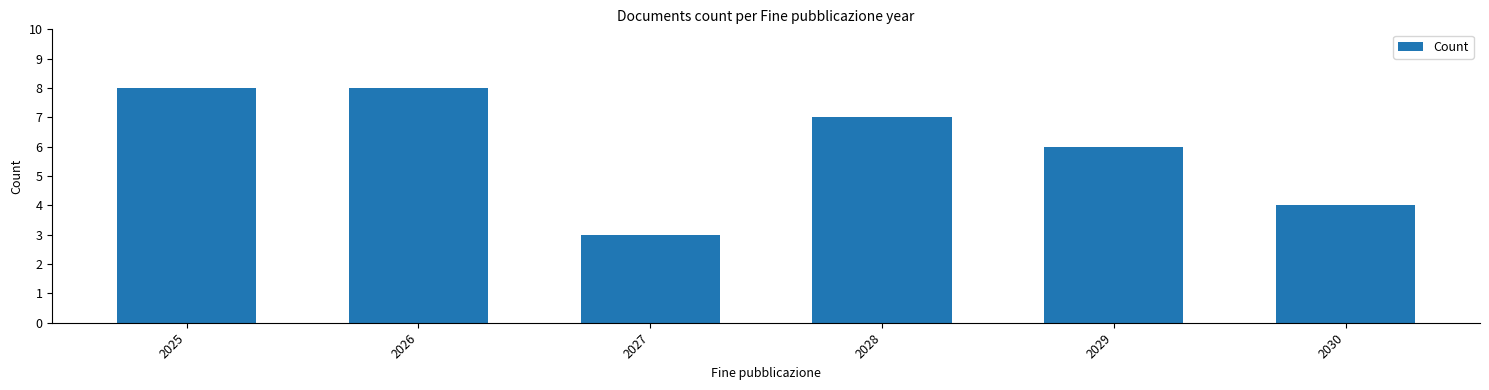

Does the chart contain any negative values?

No